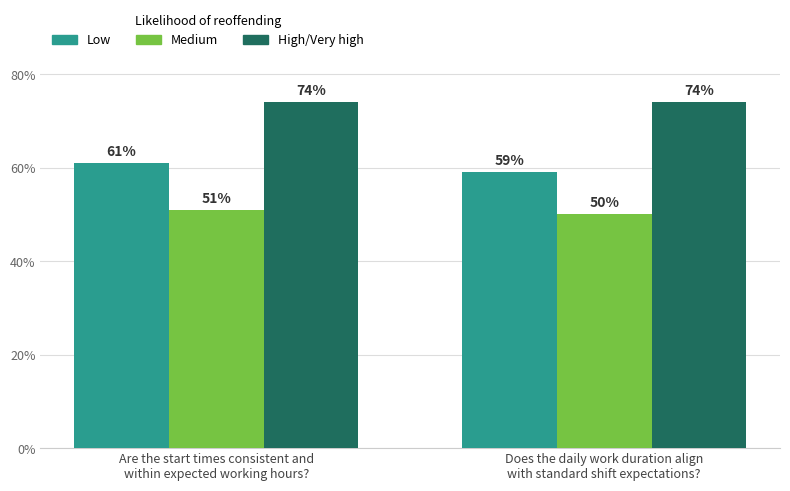

The value of Low at Does the daily work duration align
with standard shift expectations? is 59. True or false?

True